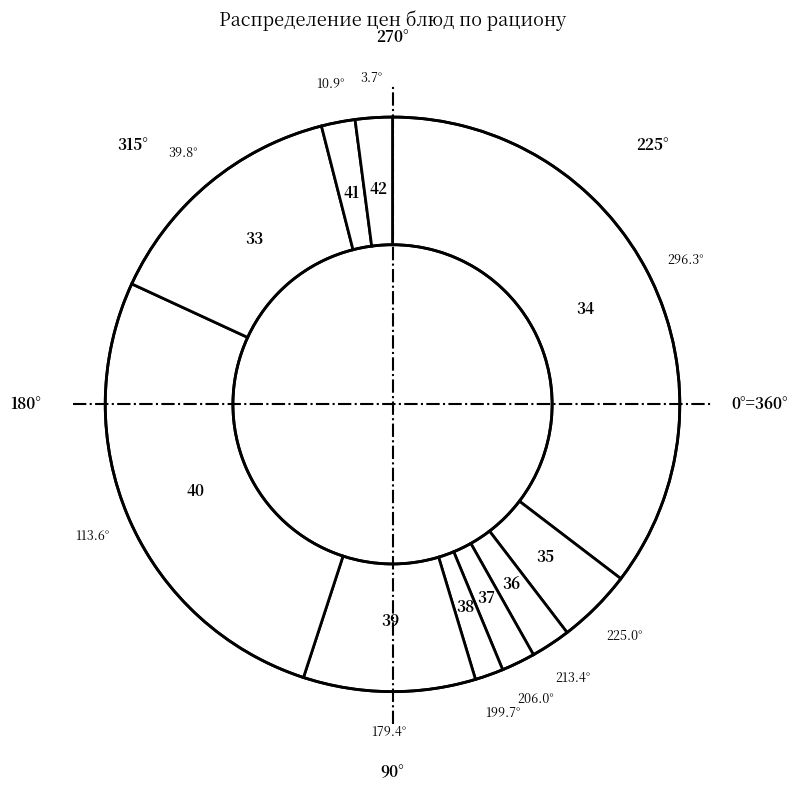

The 39 slice represents 10% of the pie. True or false?

True